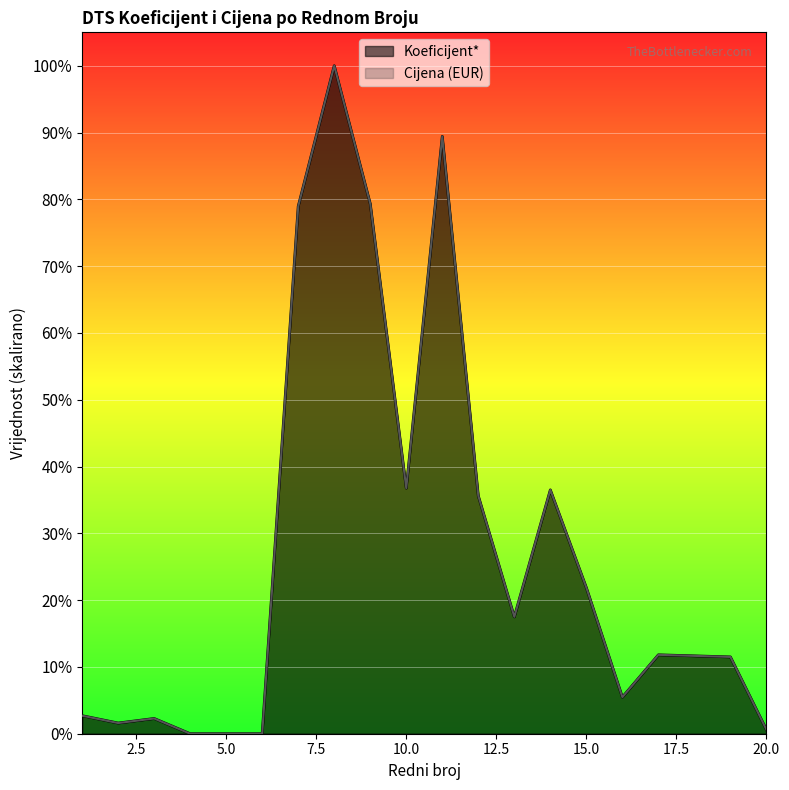

What is the difference between the Cijena (EUR) values at 12 and 6?

18723.1